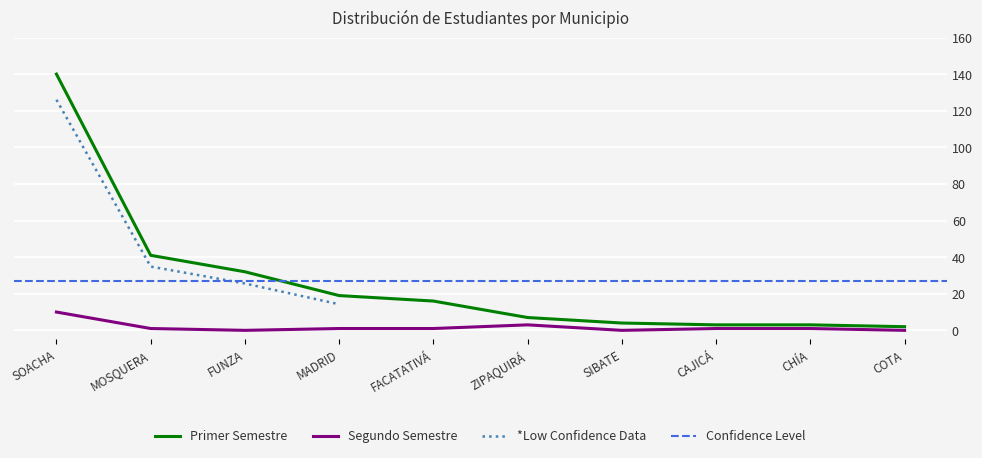

Where is Primer Semestre nearest to the value 71?

MOSQUERA